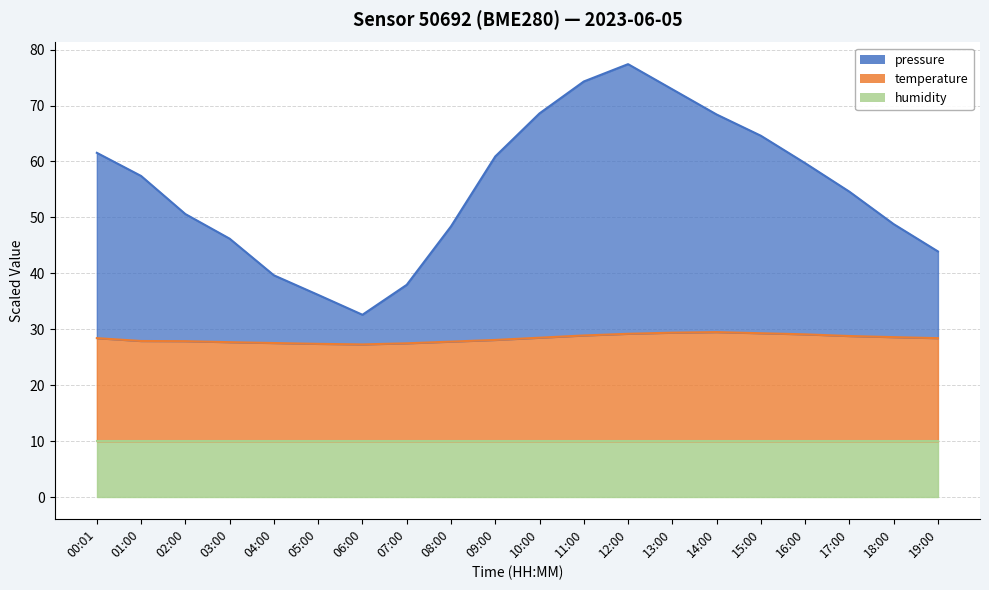

What is the label of the 5th point from the left?

04:00